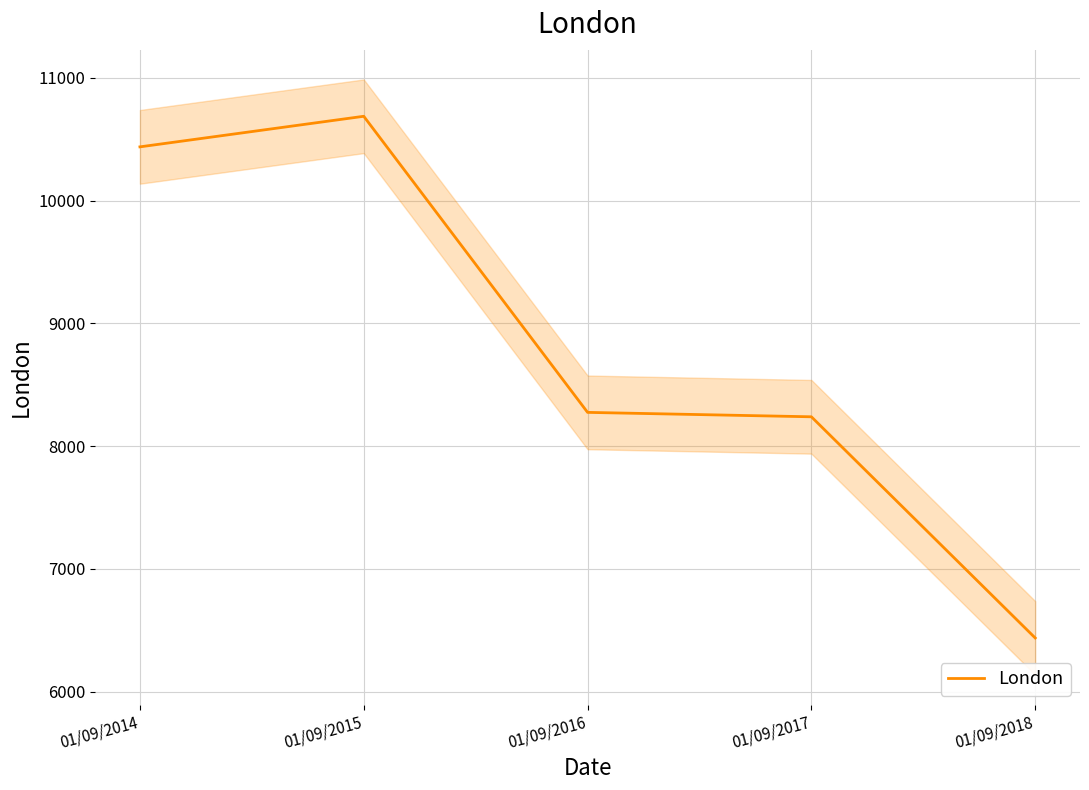

What is the ratio of the value at 01/09/2018 to the value at 01/09/2015?

0.6